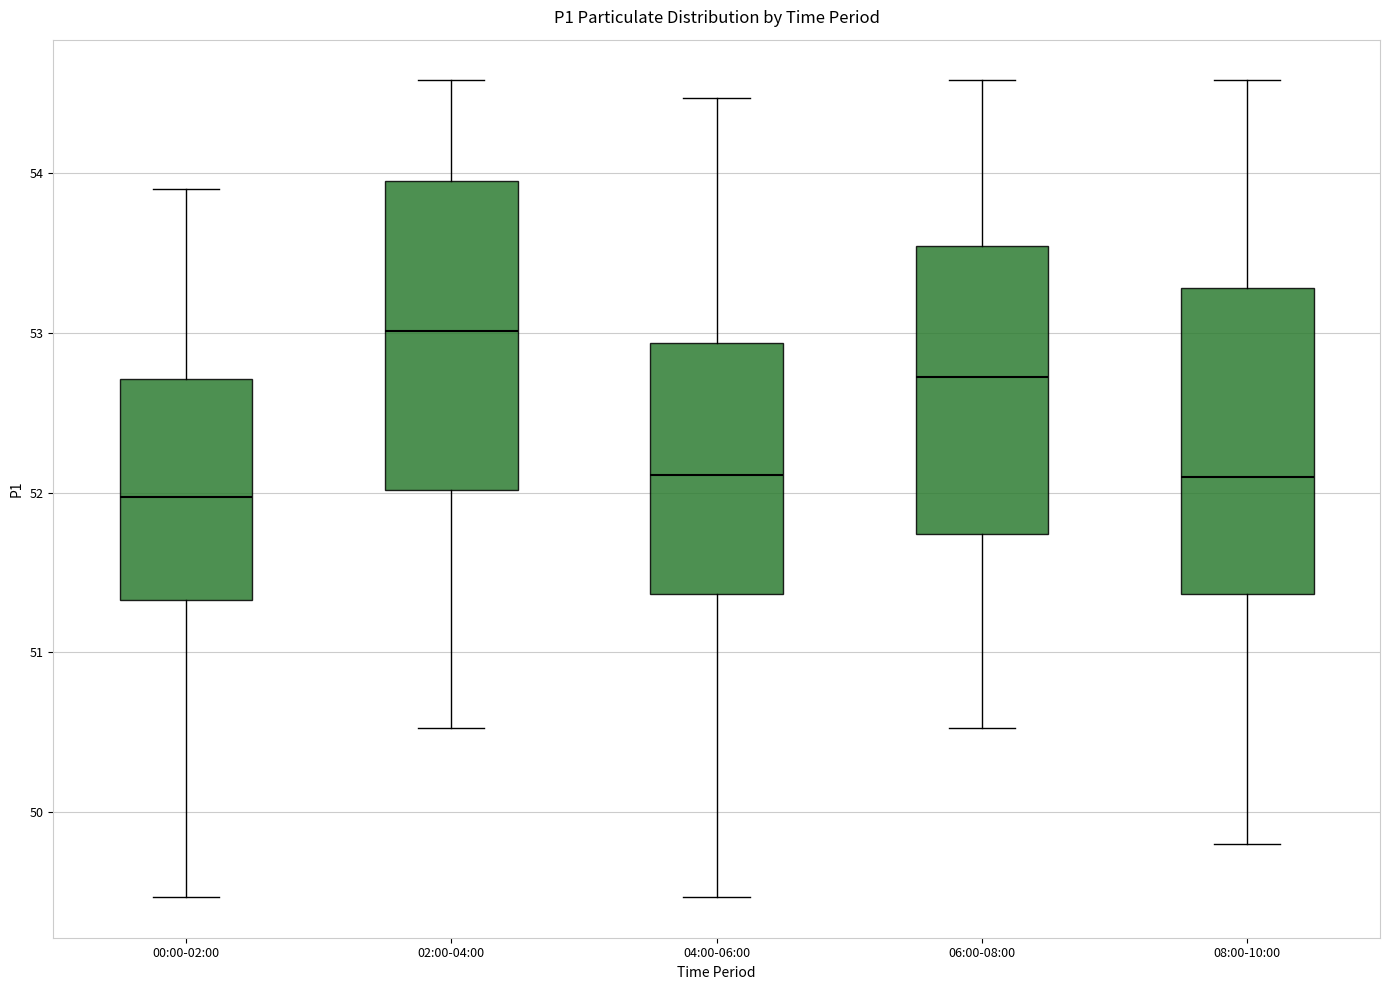

Which box's median line is the highest?

02:00-04:00